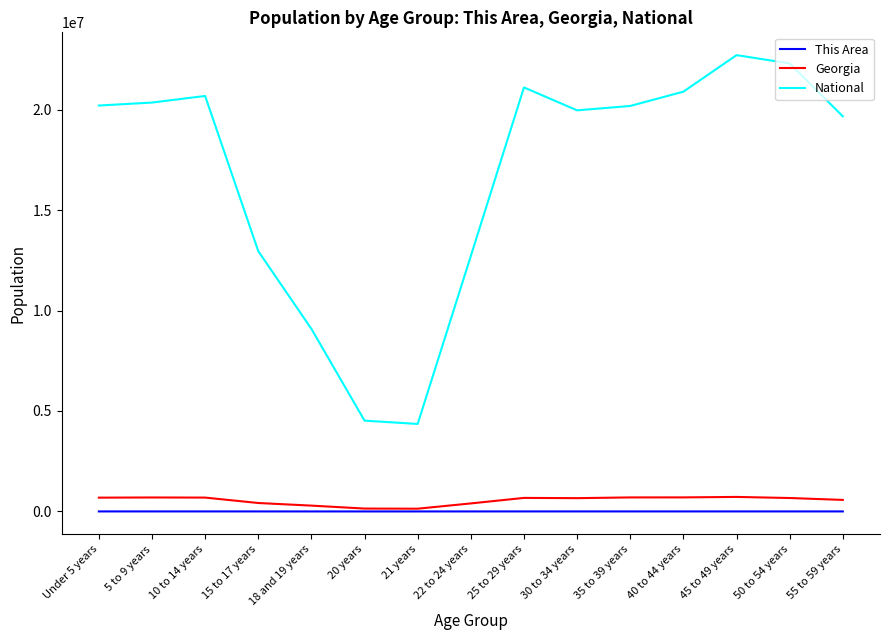

Is the value of This Area at 30 to 34 years greater than the value of National at 21 years?

No